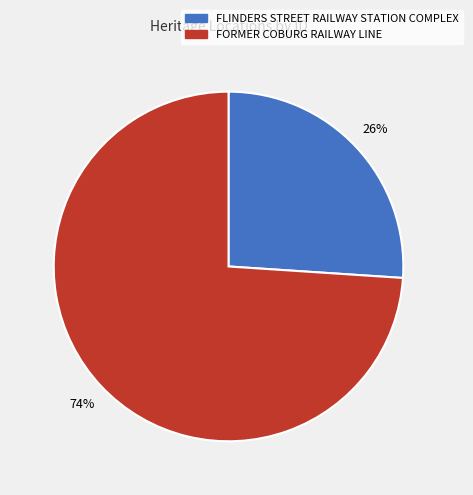

Which category accounts for the majority?

FORMER COBURG RAILWAY LINE